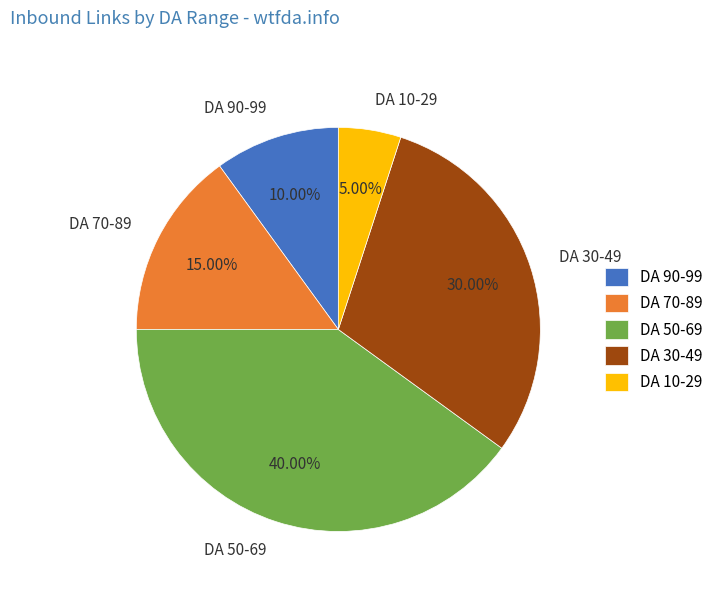

Between DA 70-89 and DA 50-69, which is larger?

DA 50-69